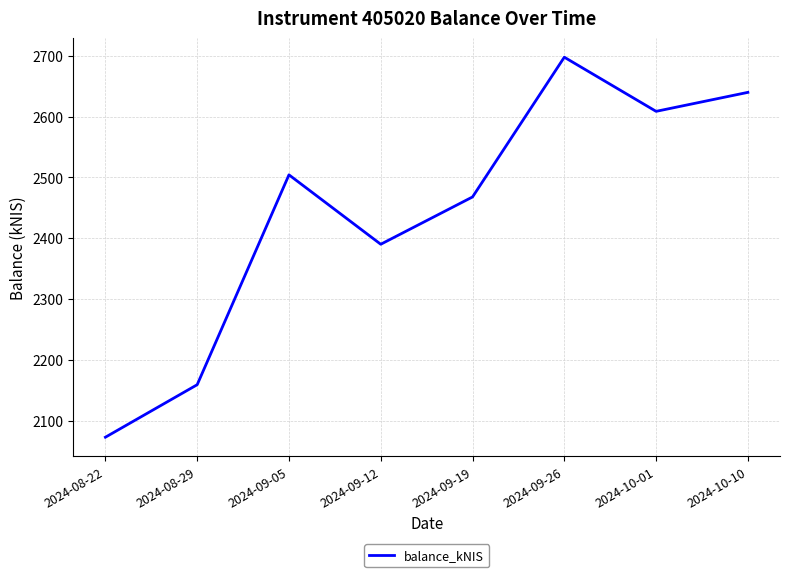

What is the change in value from 2024-09-12 to 2024-09-26?

+307.6